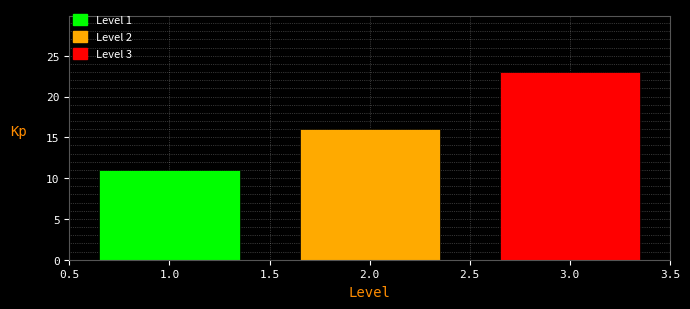

Reading left to right, transcribe all the data shown in this chart.

1.0=11	2.0=16	3.0=23